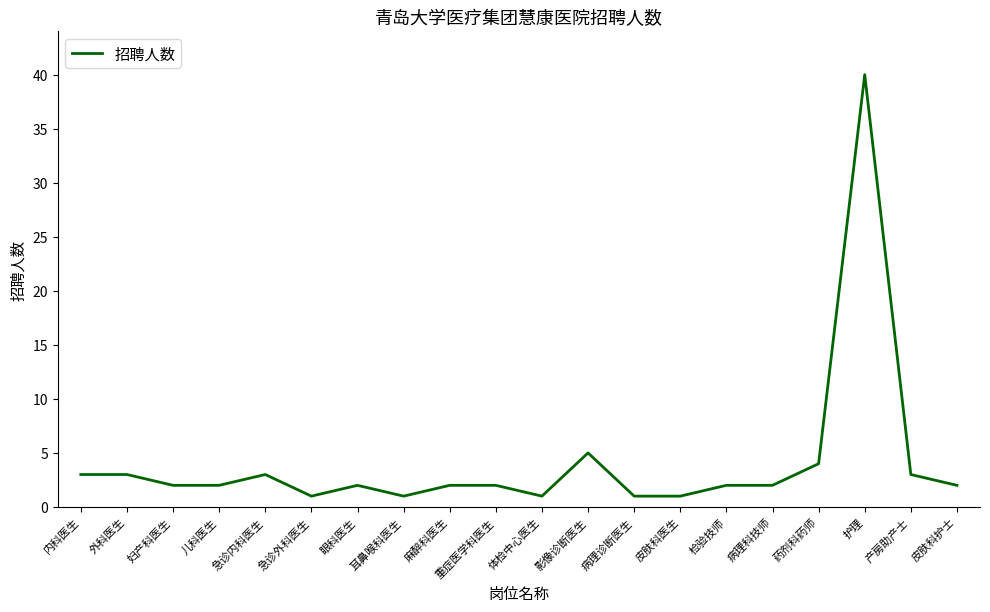

What position from the left is 眼科医生?

7